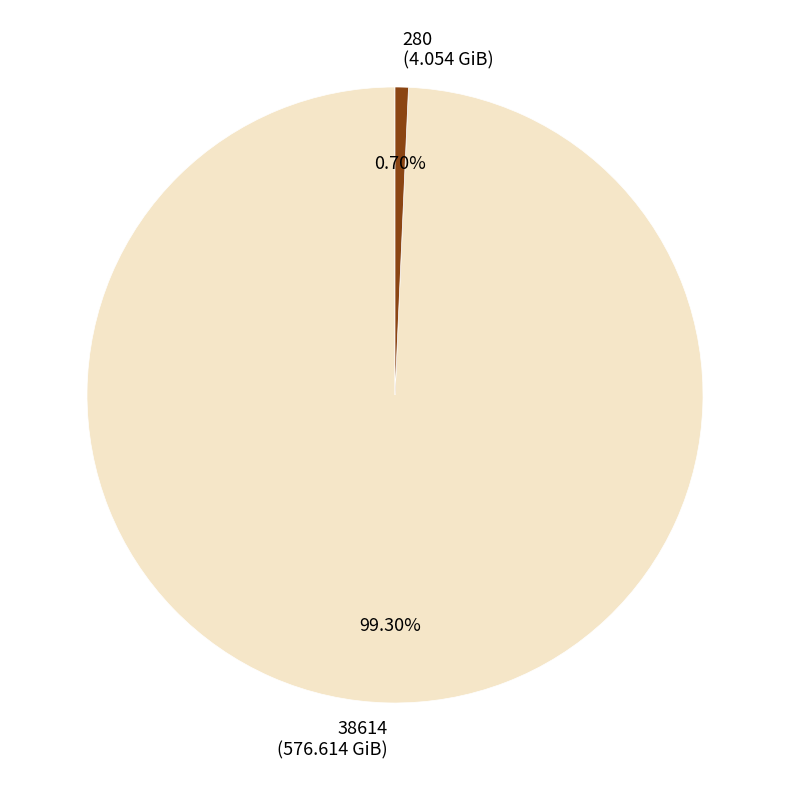

What percentage is the 38614 slice, to the nearest percent?

99%